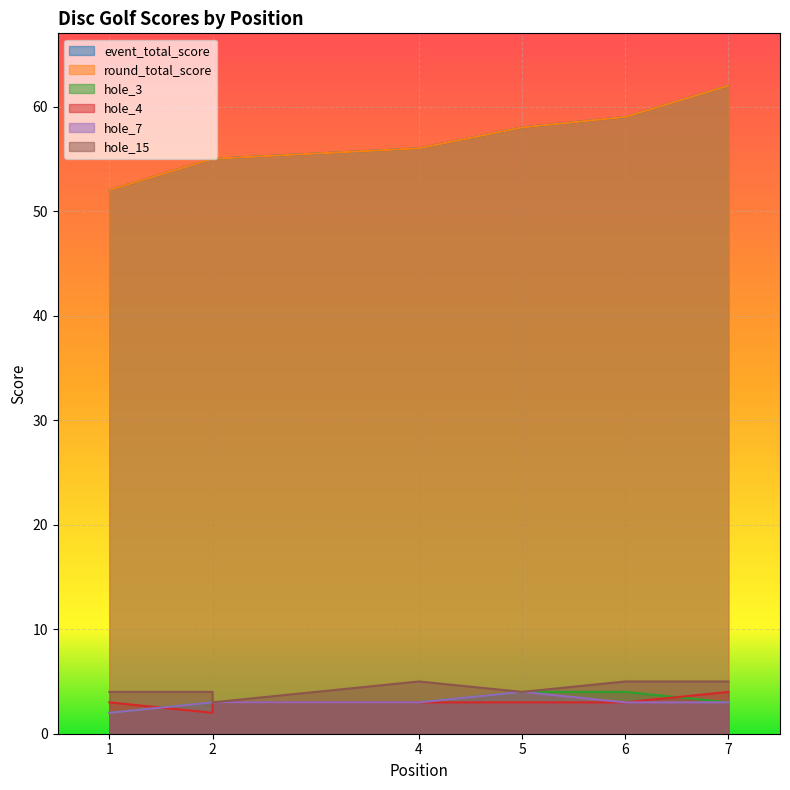

True or false: hole_15 and event_total_score intersect in this chart.

False